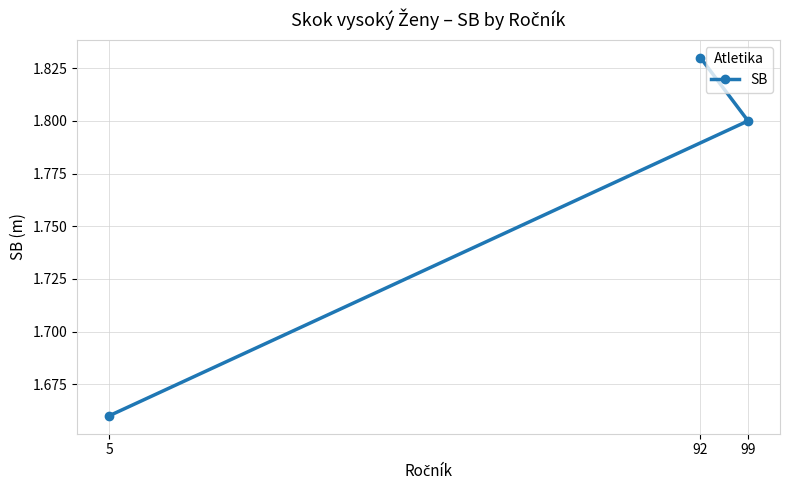

At which label is the value closest to 1?

5